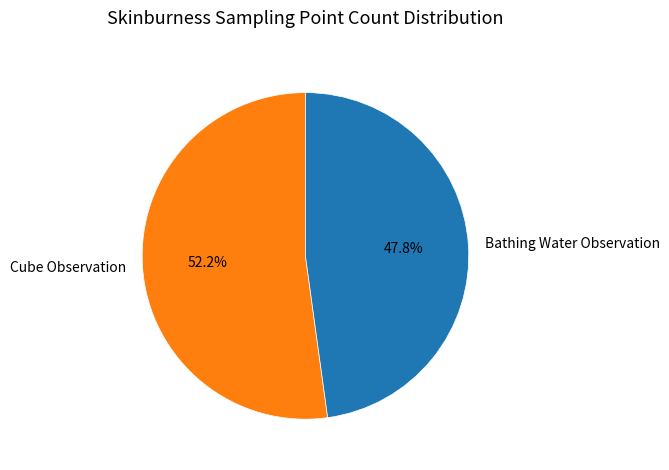

What is the total percentage of Bathing Water Observation and Cube Observation?

100.0%